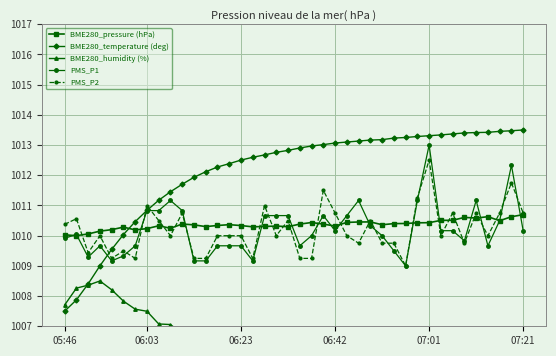

Rank the series at 11 from highest to lowest value.

BME280_temperature (deg), BME280_pressure (hPa), PMS_P2, PMS_P1, BME280_humidity (%)